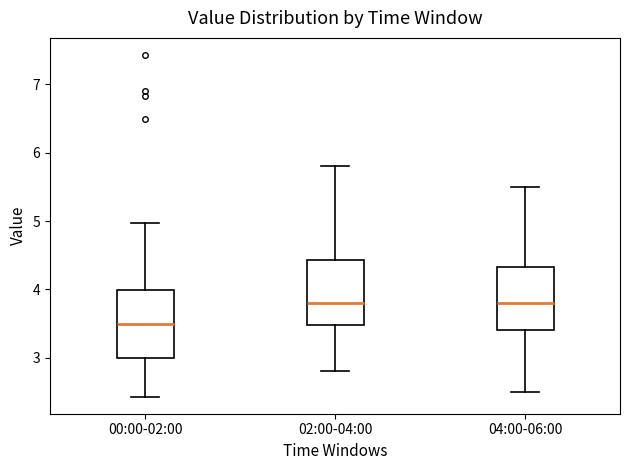

Reading left to right, transcribe this box plot: for each box, give where its median line is, the range the box spans, and where its two whiskers end, as read against the y-axis. The values are not printed on the chart, so give them approximately, as read against the axis.

00:00-02:00: median 3.5, box 3.0 to 4.0, whiskers 2.4 to 5.0
02:00-04:00: median 3.8, box 3.5 to 4.4, whiskers 2.8 to 5.8
04:00-06:00: median 3.8, box 3.4 to 4.3, whiskers 2.5 to 5.5